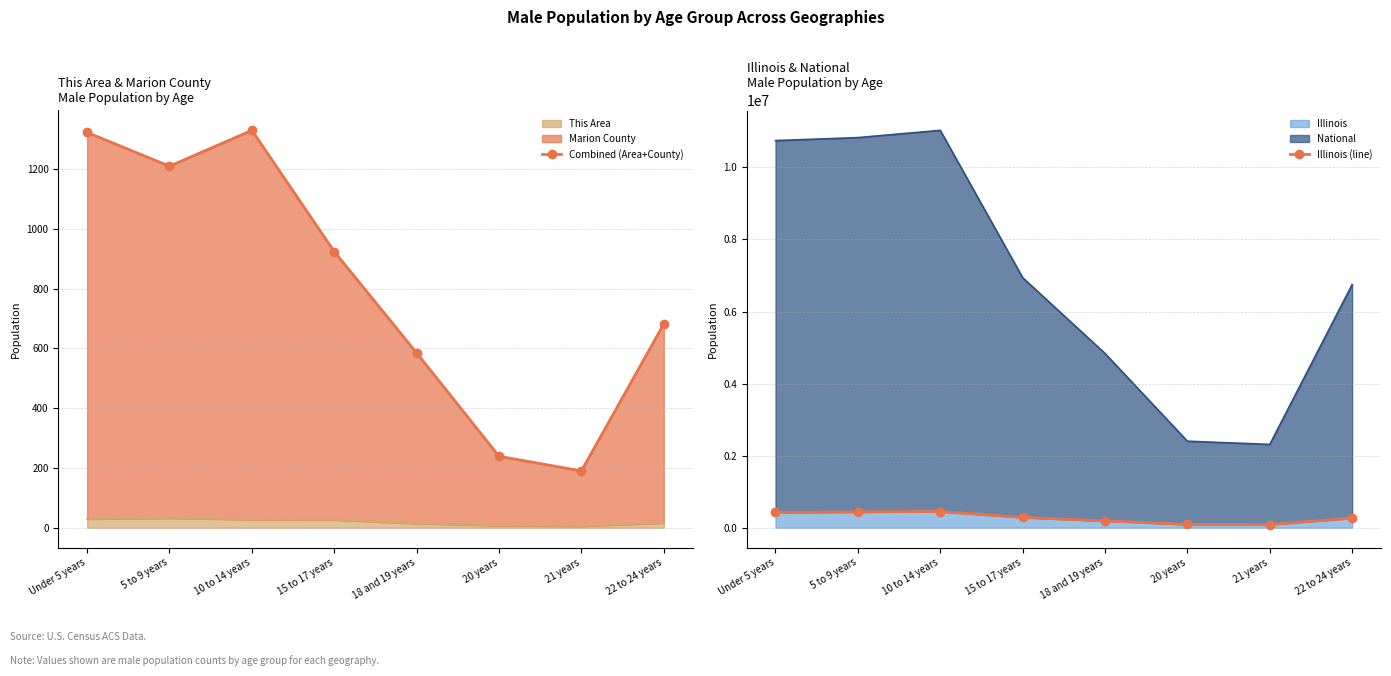

Which series has the widest spread of values?

Illinois (line)